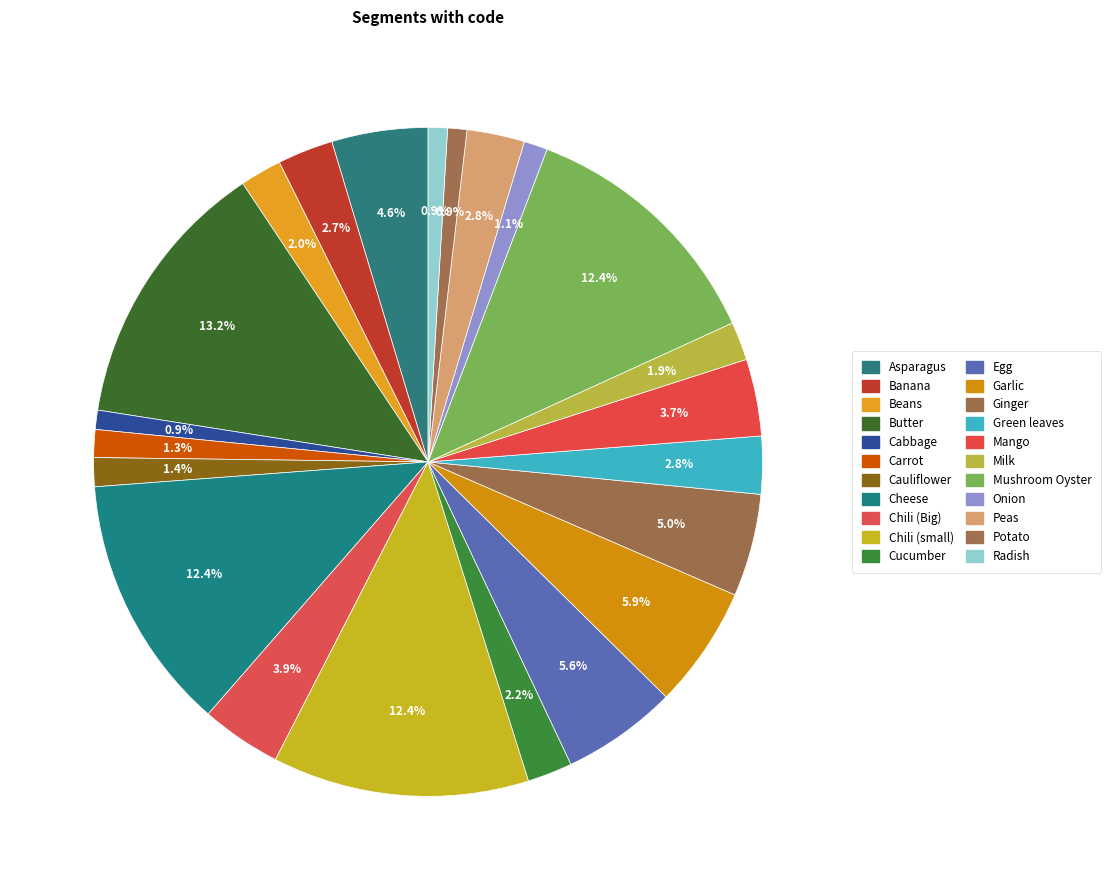

Does Chili (small) account for over 50% of the chart?

No